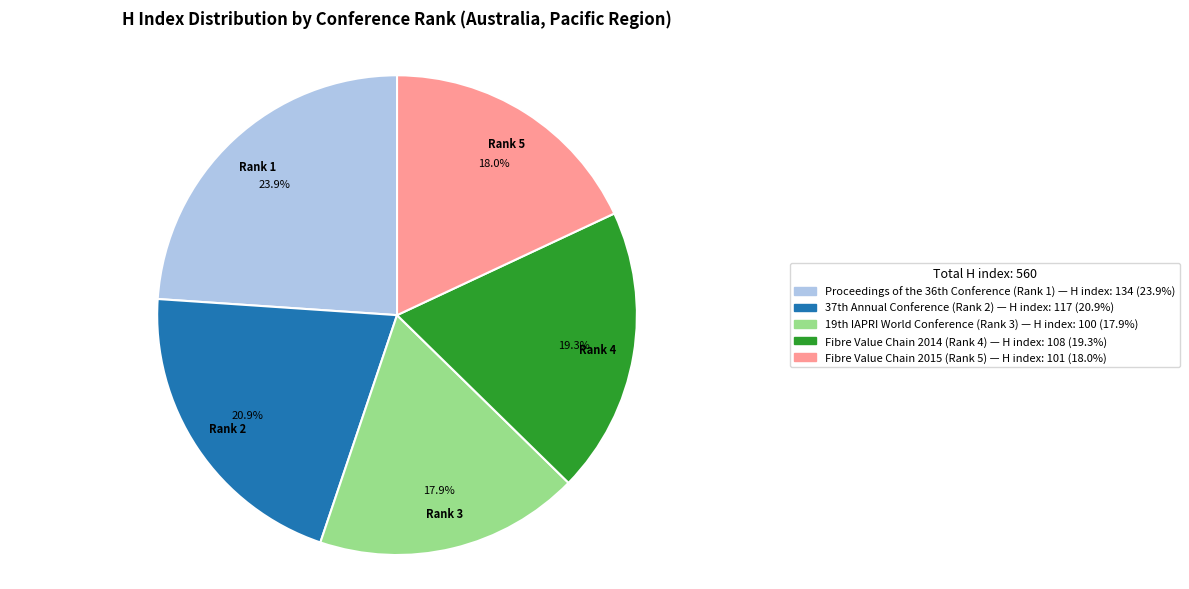

Count the number of slices in the pie.

5